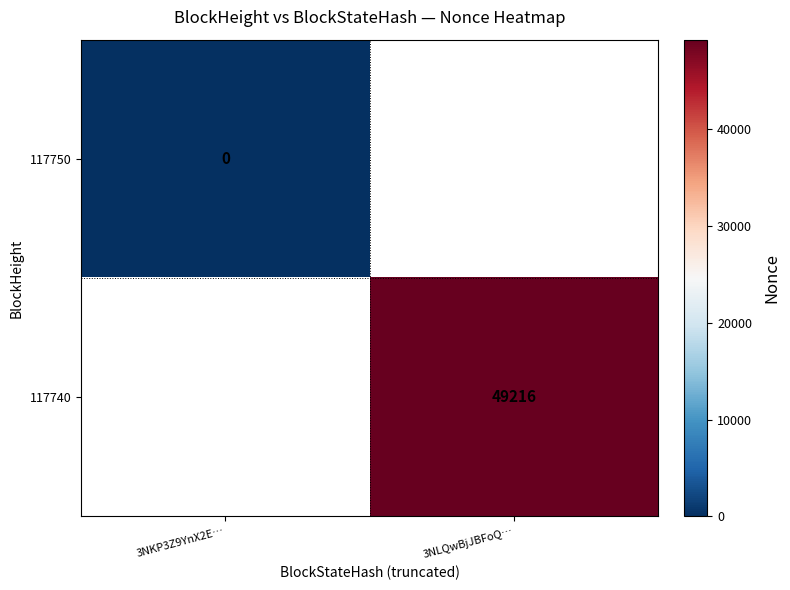

Is it true that 117740 equals 49216 at 3NLQwBjJBFoQ…?

True